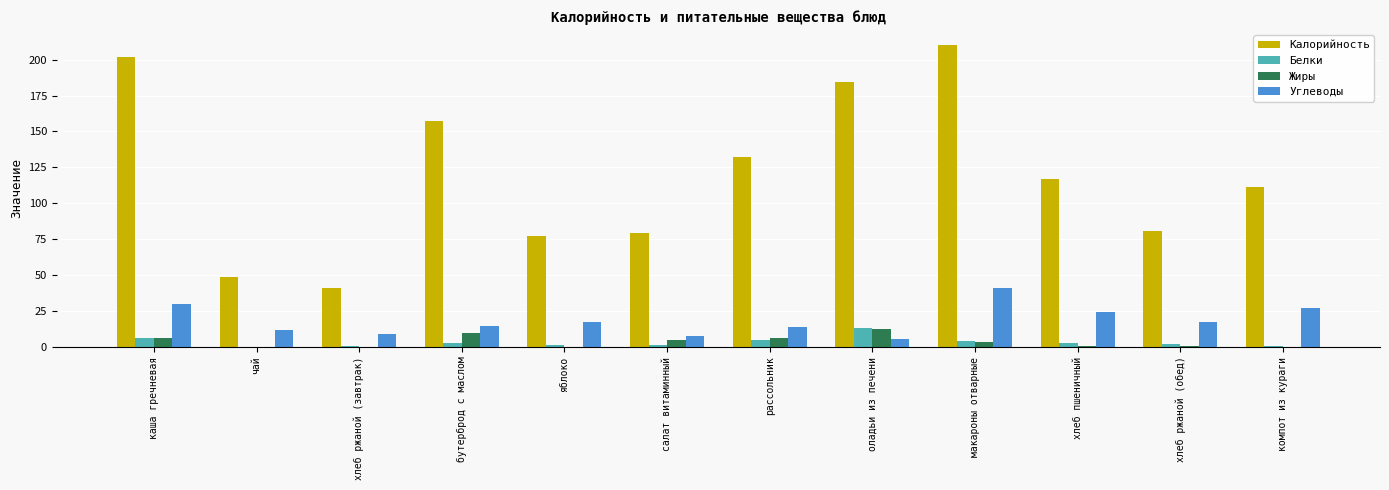

What is the greatest value displayed?

210.2